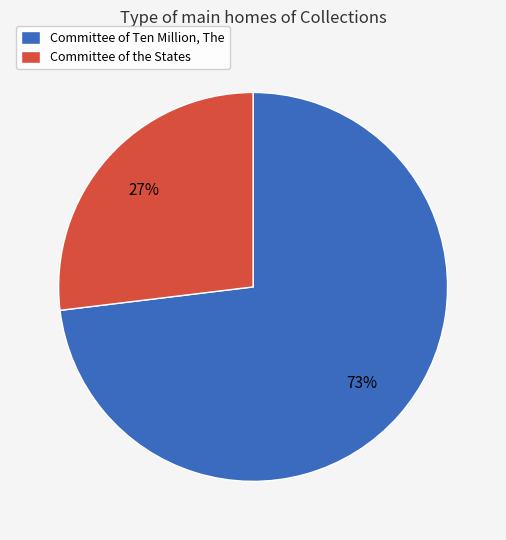

What percentage is the Committee of the States slice, to the nearest percent?

27%